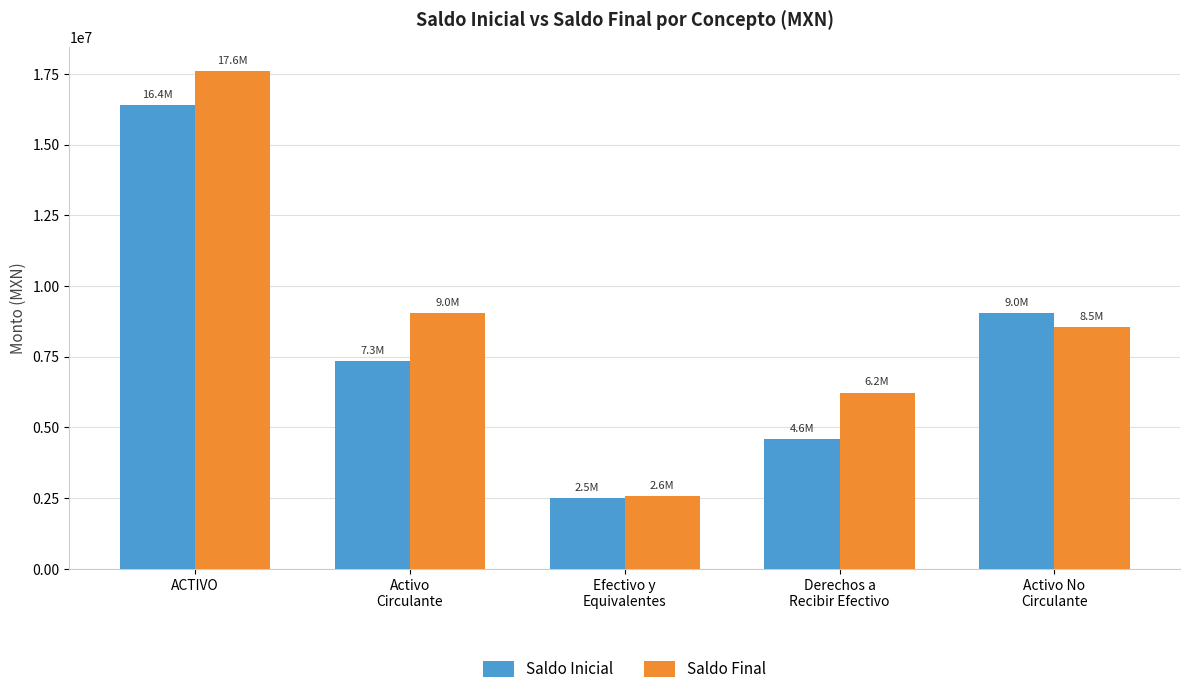

Rank the series at Activo No
Circulante from highest to lowest value.

Saldo Inicial, Saldo Final